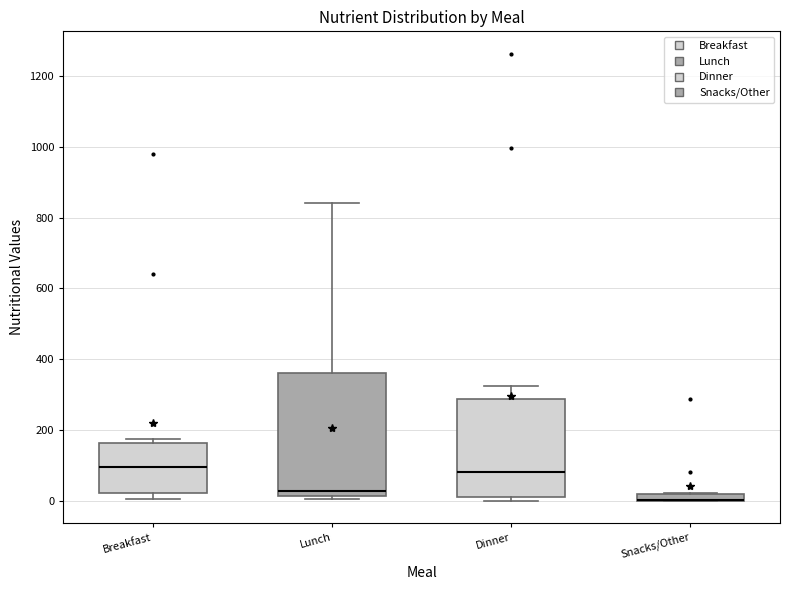

Which box is the tallest, from its lower edge to its upper edge?

Lunch